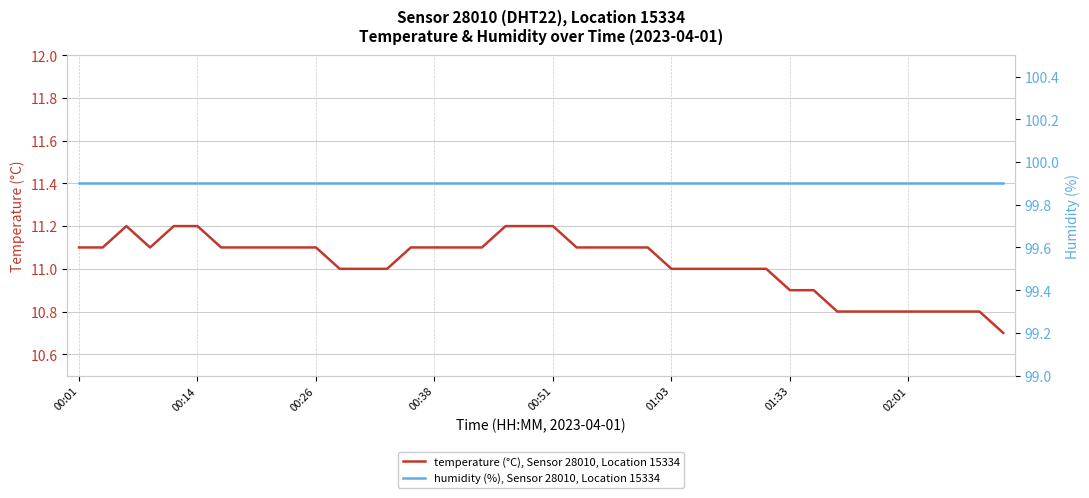

True or false: temperature (°C), Sensor 28010, Location 15334 has more than 0 interior local peaks.

True